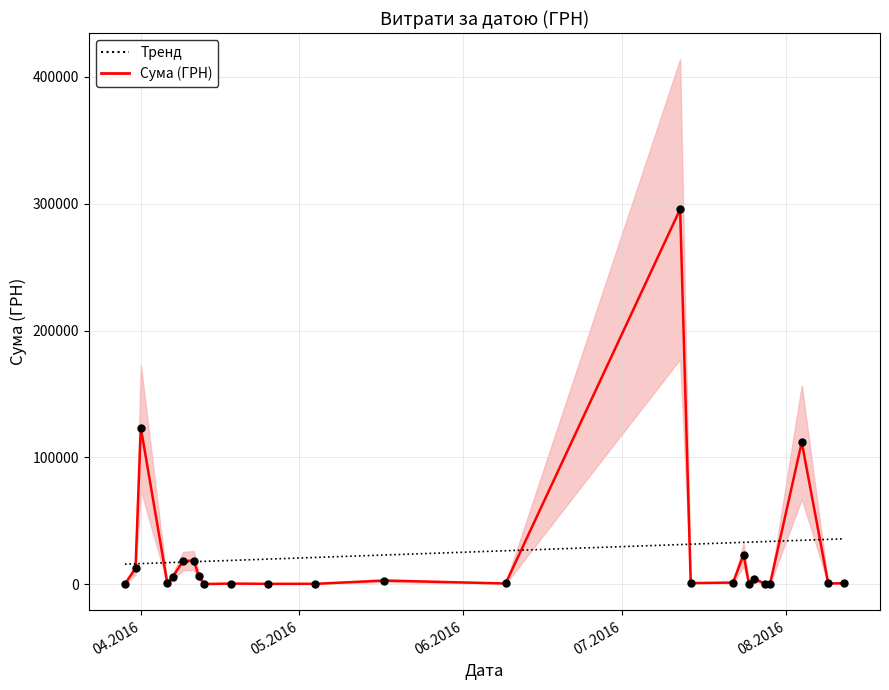

What is the change in value from 26.07.2016 to 11.04.2016?

+5895.9